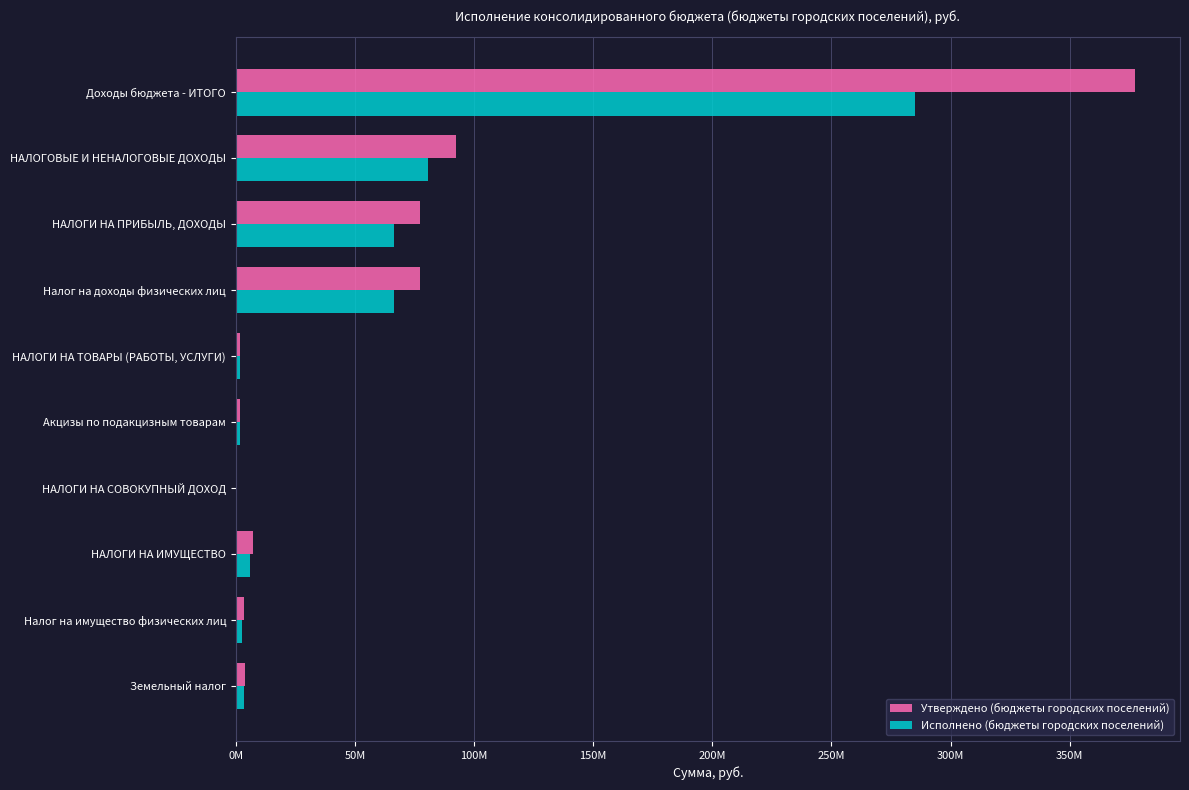

Which series has the widest spread of values?

Утверждено (бюджеты городских поселений)